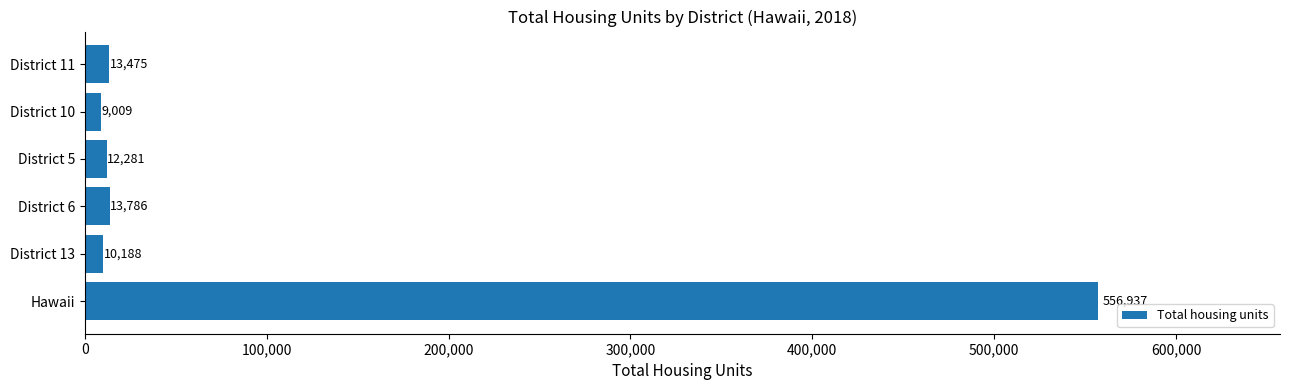

How many data points are less than 13475?

3